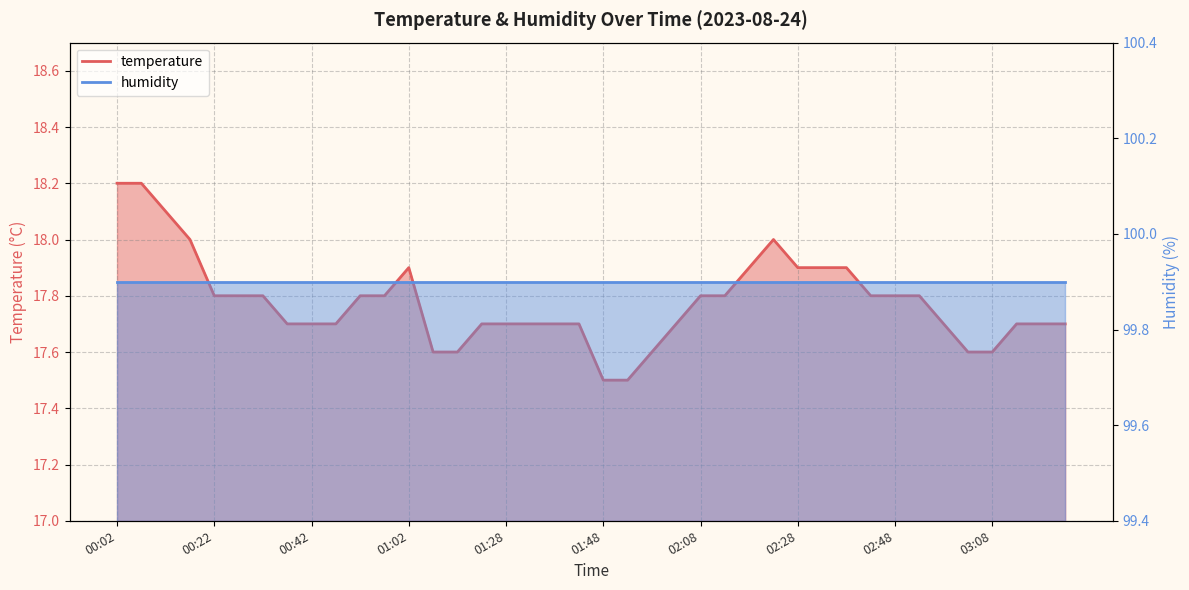

Does the chart display data point markers on the line(s)?

No